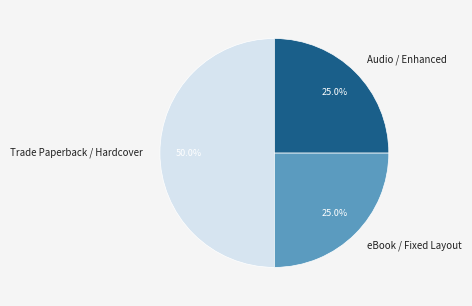

Which slice is the largest?

Trade Paperback / Hardcover